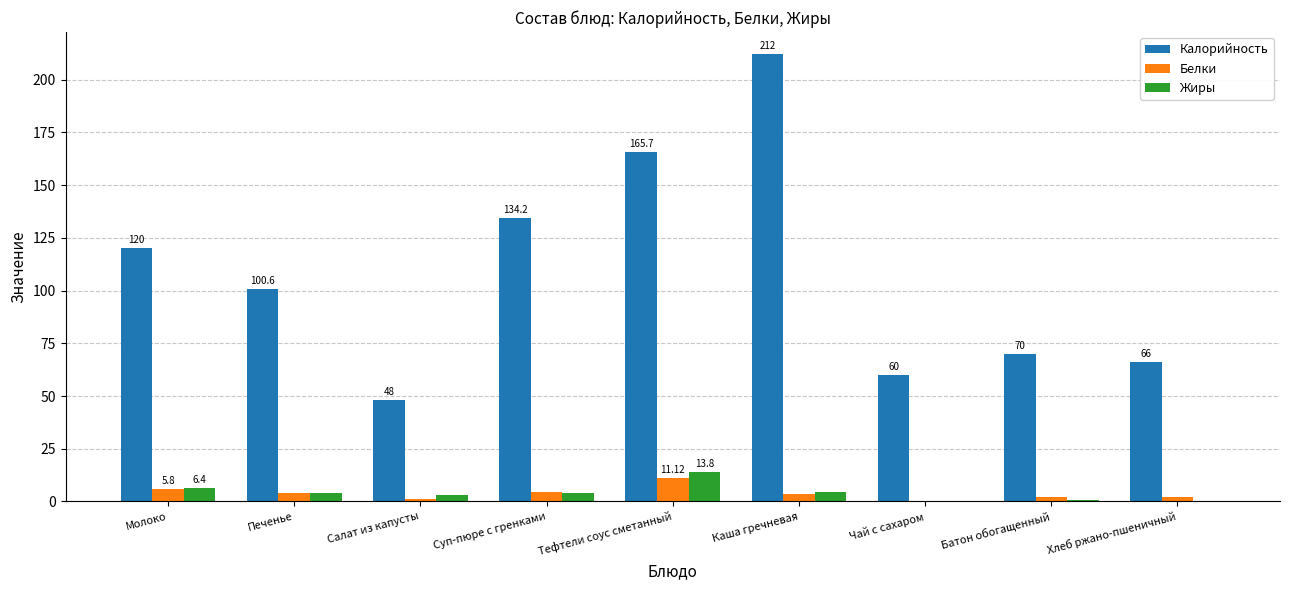

What is the sum of all Жиры values?

37.4